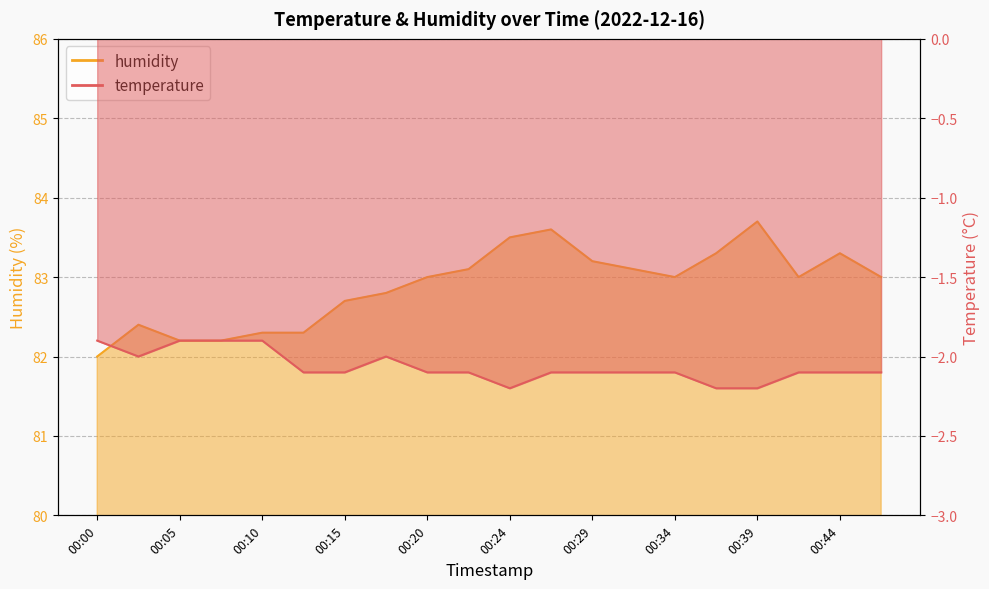

What is the value of the humidity point at the 12th from the left?

83.6